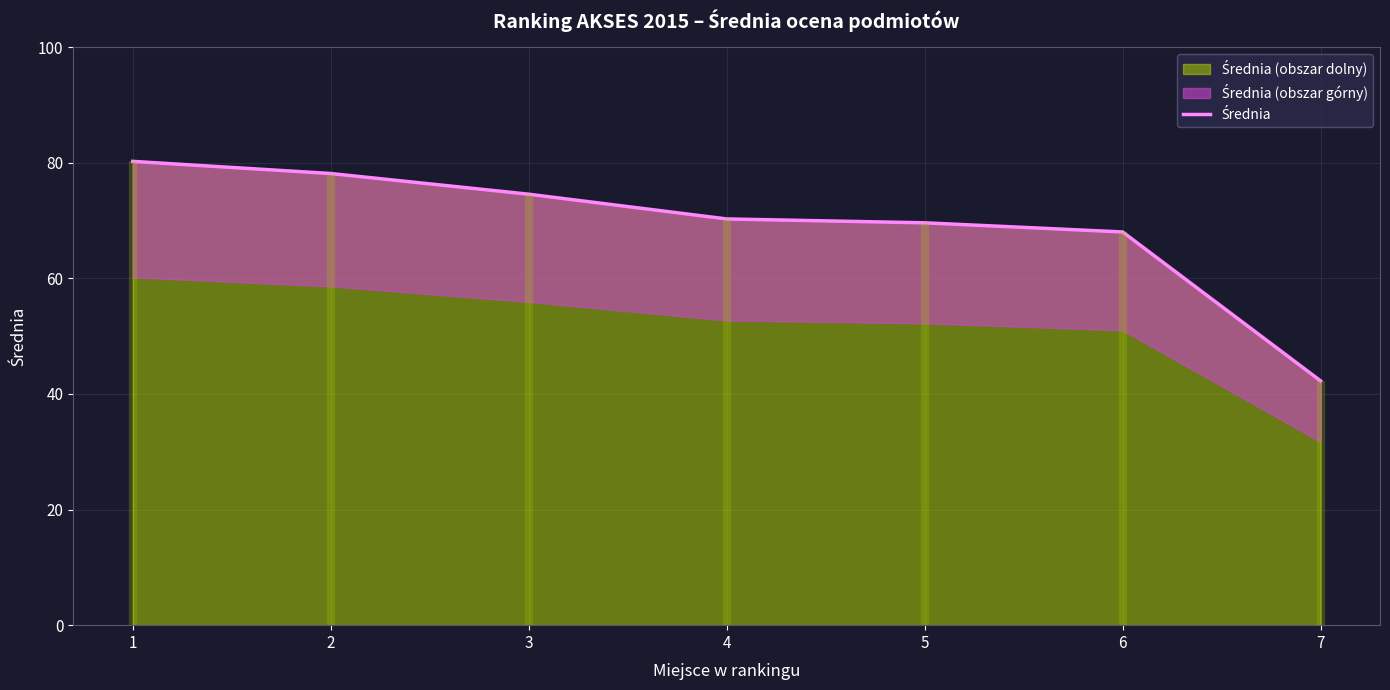

Rank the categories by value from lowest to highest.

7, 6, 5, 4, 3, 2, 1